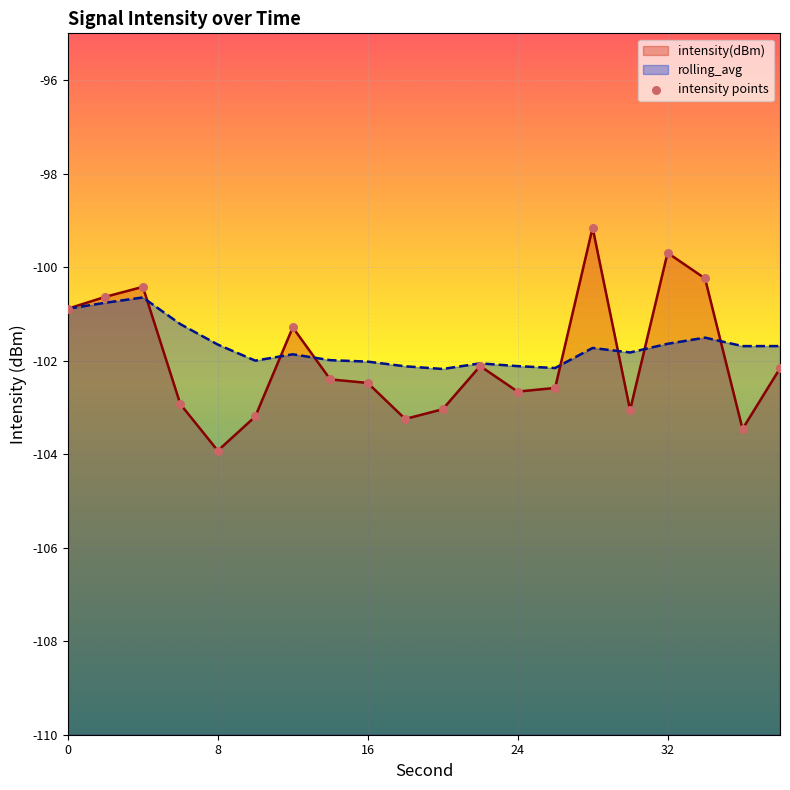

Is the value of intensity points at 16 greater than the value of intensity(dBm) at 16?

No